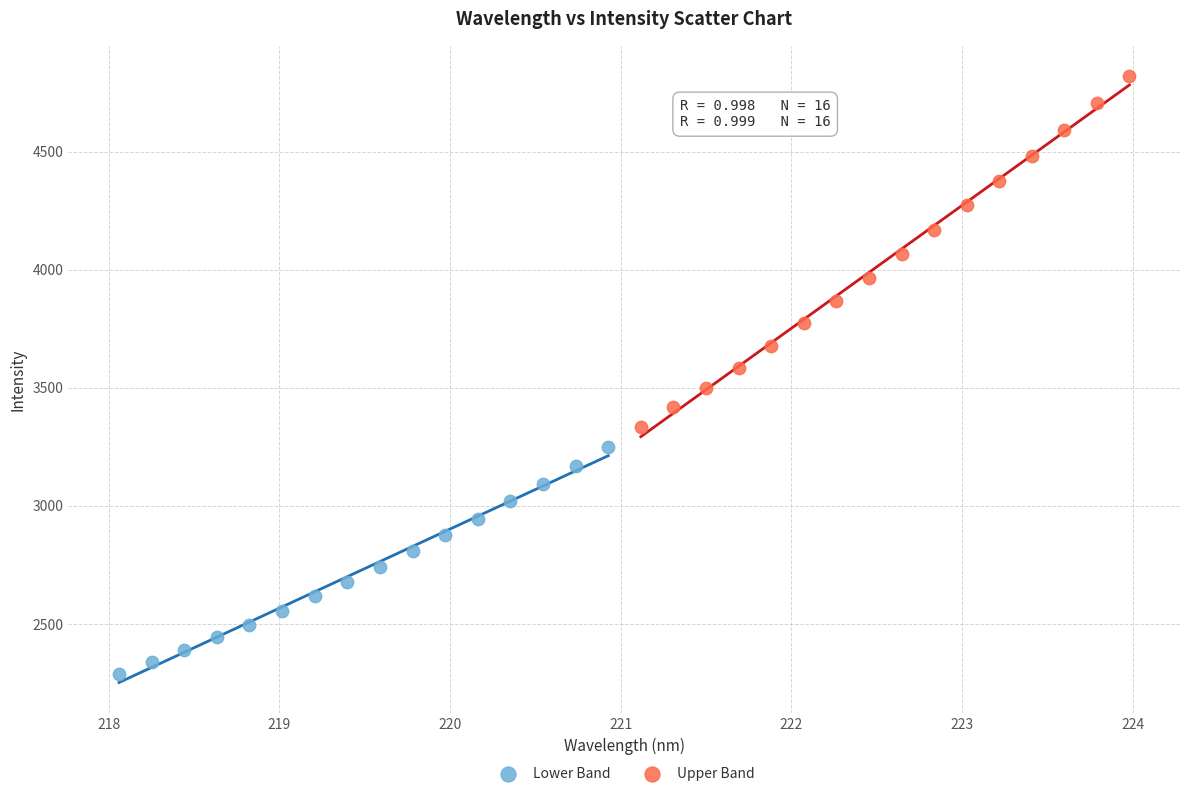

Which series has the widest spread of Y values?

Upper Band